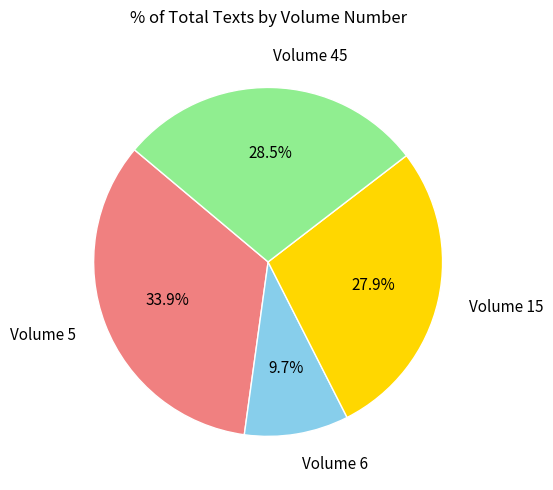

Is there any slice that represents more than half of the pie?

No